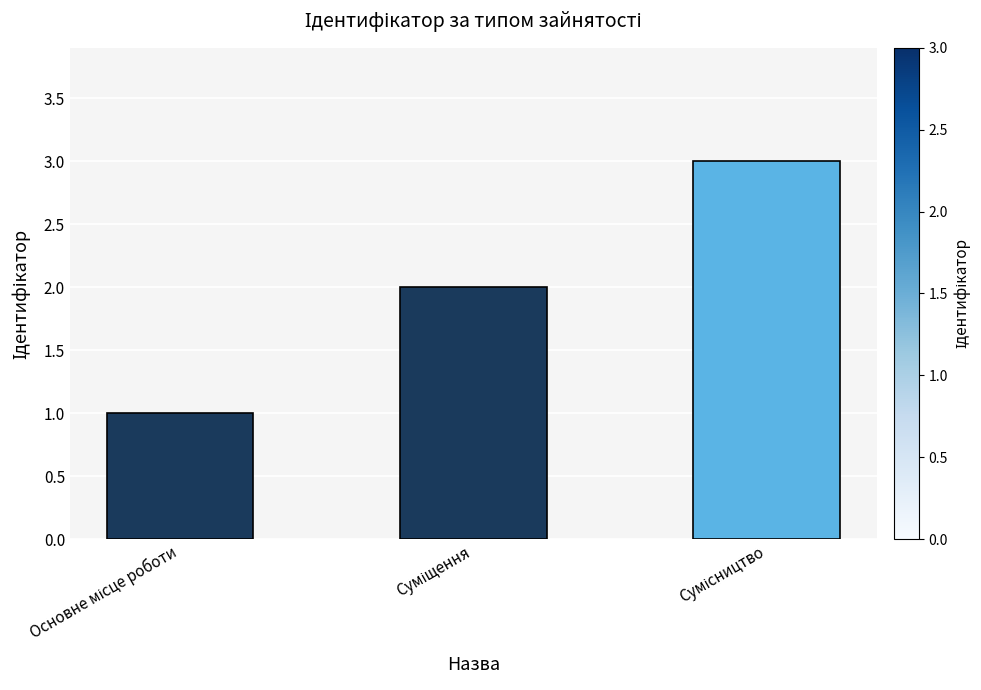

What is the sum of all values?

6